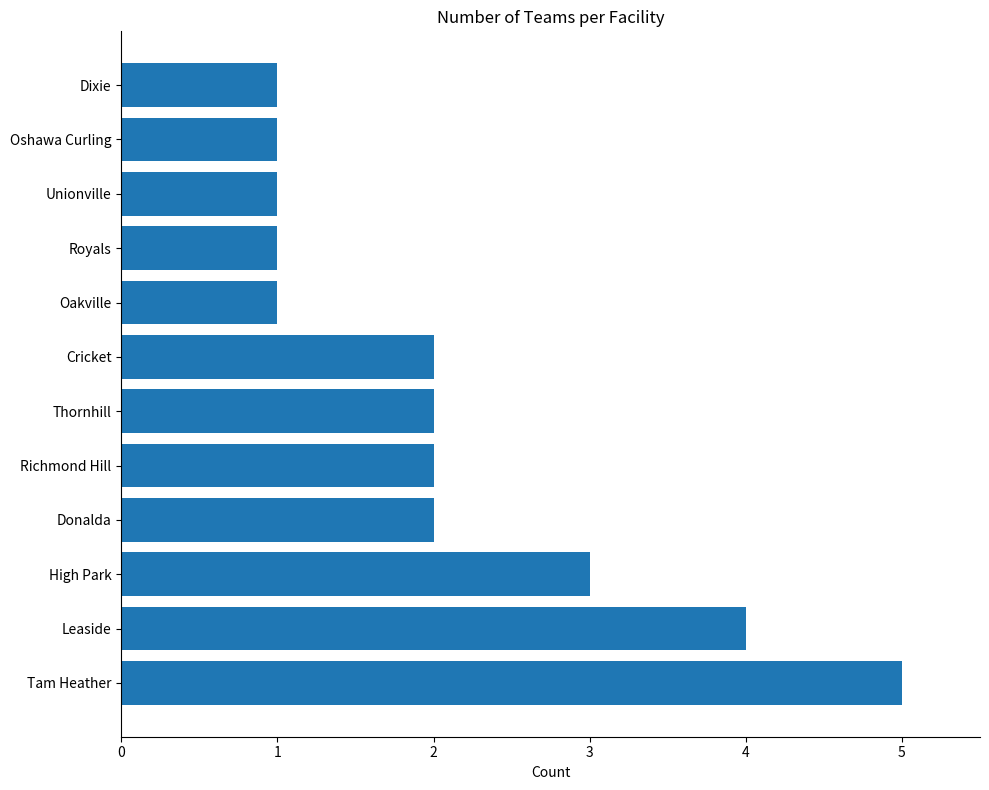

How many distinct data groups are displayed?

1